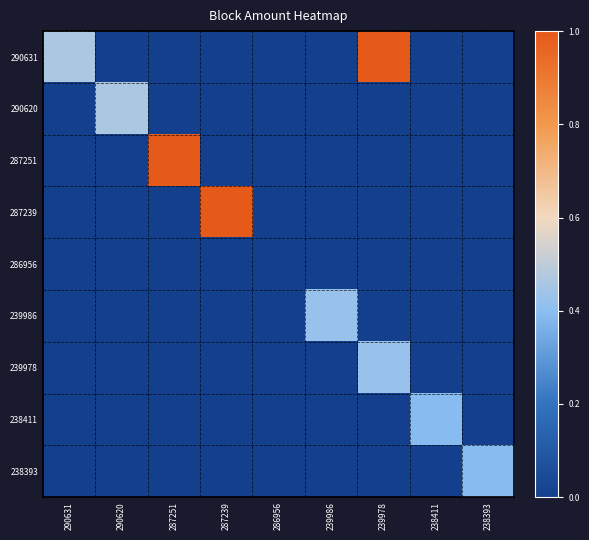

Rank the categories by 239986 value from highest to lowest.

239986, 290631, 290620, 287251, 287239, 286956, 239978, 238411, 238393